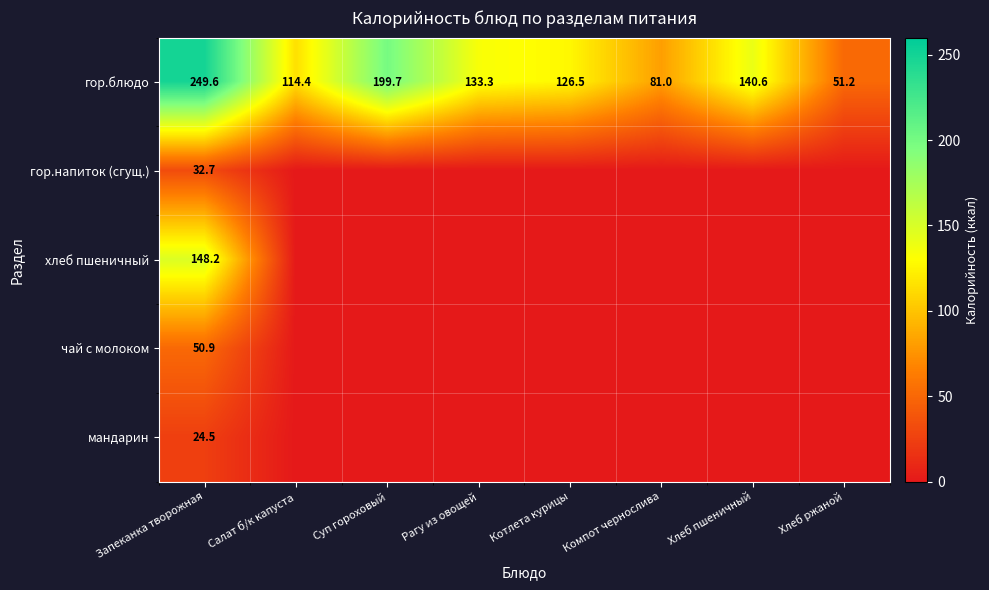

The мандарин series shows 24.5 at Запеканка творожная. True or false?

True